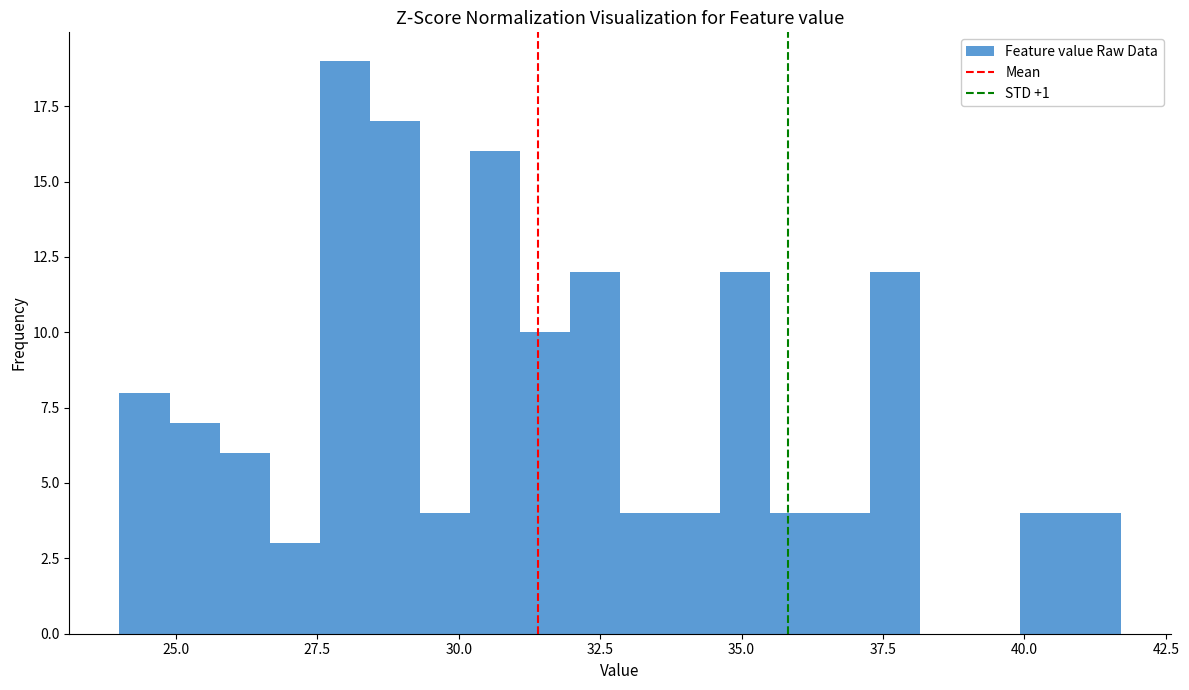

Around what value on the x-axis is the tallest bar? Give the approximate position of its centre, as read against the axis.

28.0